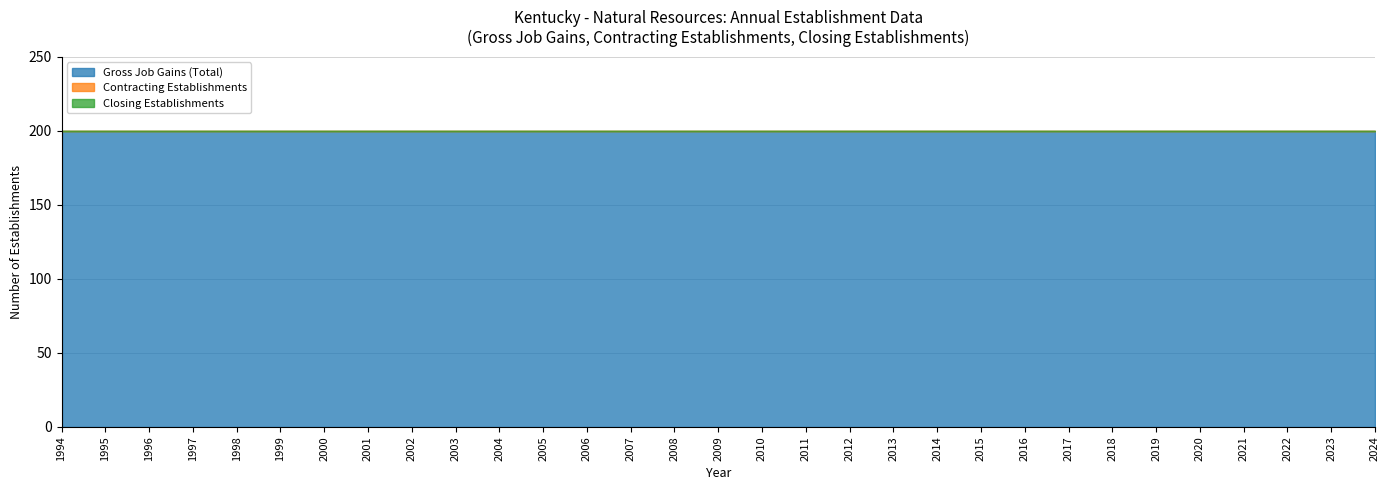

What is the value of the Gross Job Gains (Total) point at the 8th from the left?

200